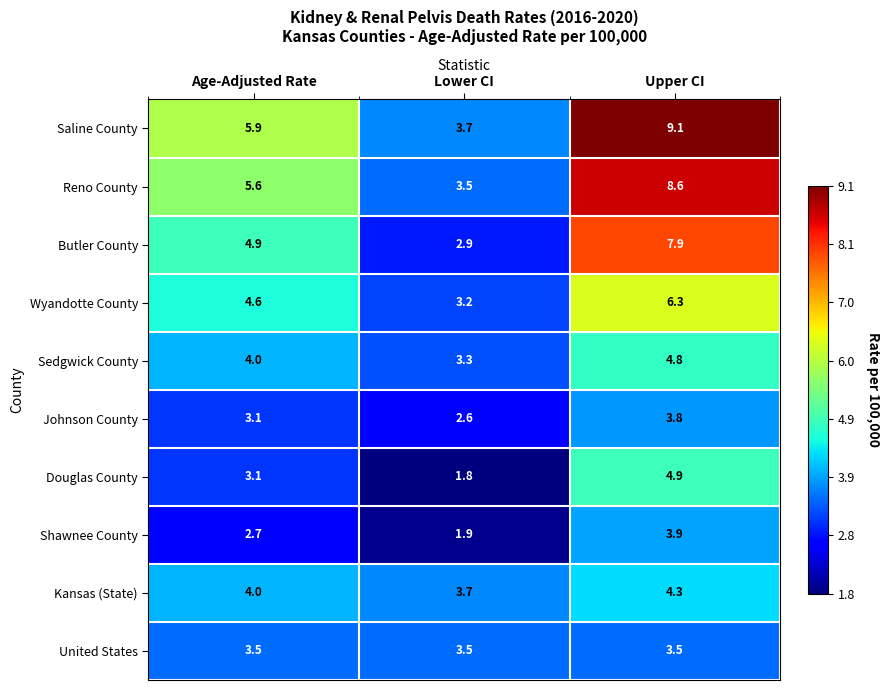

Rank the series by their maximum value, from lowest to highest.

United States, Johnson County, Shawnee County, Kansas (State), Sedgwick County, Douglas County, Wyandotte County, Butler County, Reno County, Saline County